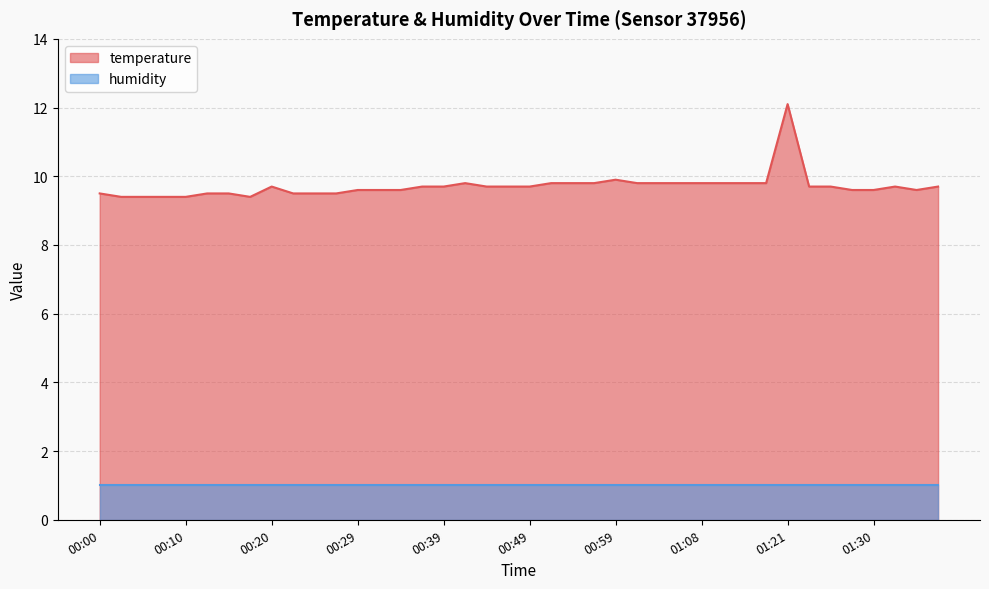

List the labels in order of value, largest first.

01:21, 00:59, 00:42, 00:51, 00:54, 00:56, 01:01, 01:04, 01:06, 01:08, 01:11, 01:13, 01:18, 00:20, 00:37, 00:39, 00:44, 00:47, 00:49, 01:23, 01:25, 01:33, 01:37, 00:29, 00:32, 00:34, 01:28, 01:30, 01:35, 00:00, 00:12, 00:15, 00:22, 00:25, 00:27, 00:03, 00:05, 00:08, 00:10, 00:17